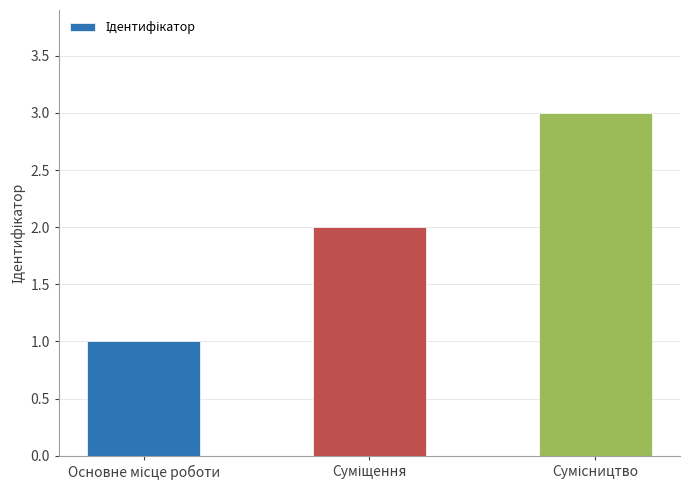

Count the values in the range 1 to 3.

3